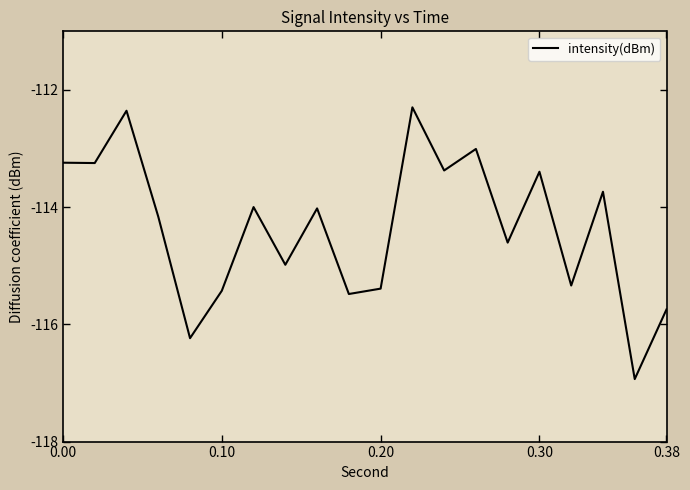

What is the maximum value shown in the chart?

-112.3